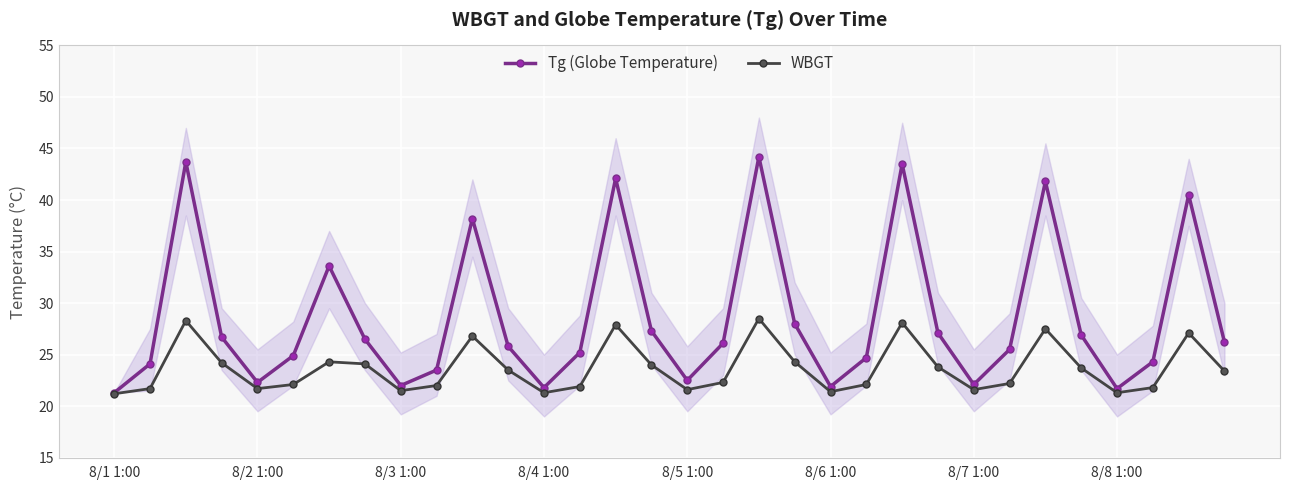

True or false: Tg (Globe Temperature) has more than 2 points higher than both neighbors.

True